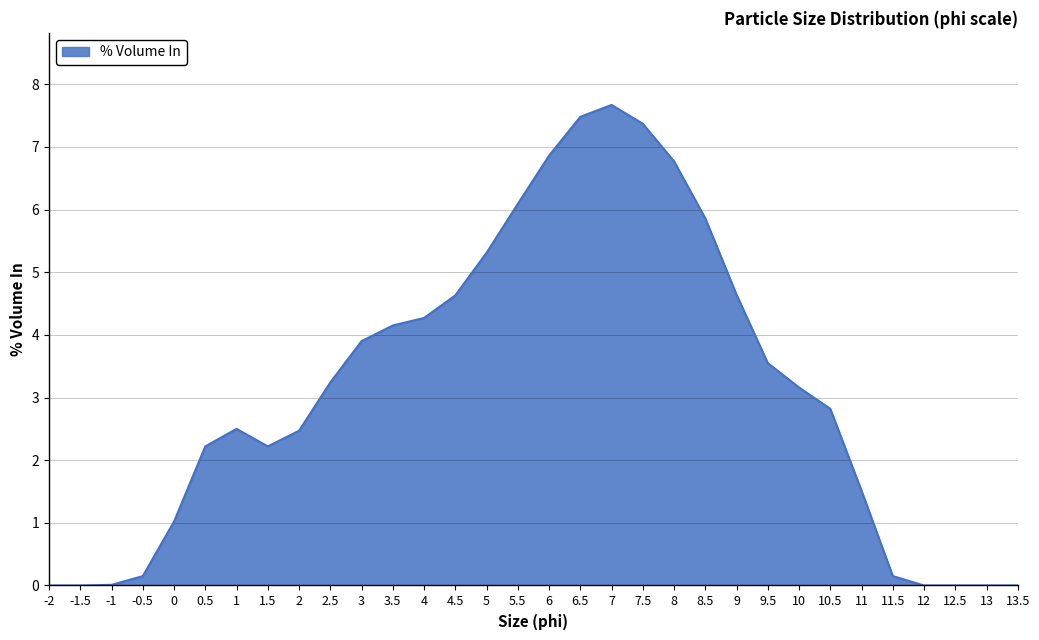

What is the change in value from 0.5 to 6.5?

+5.3